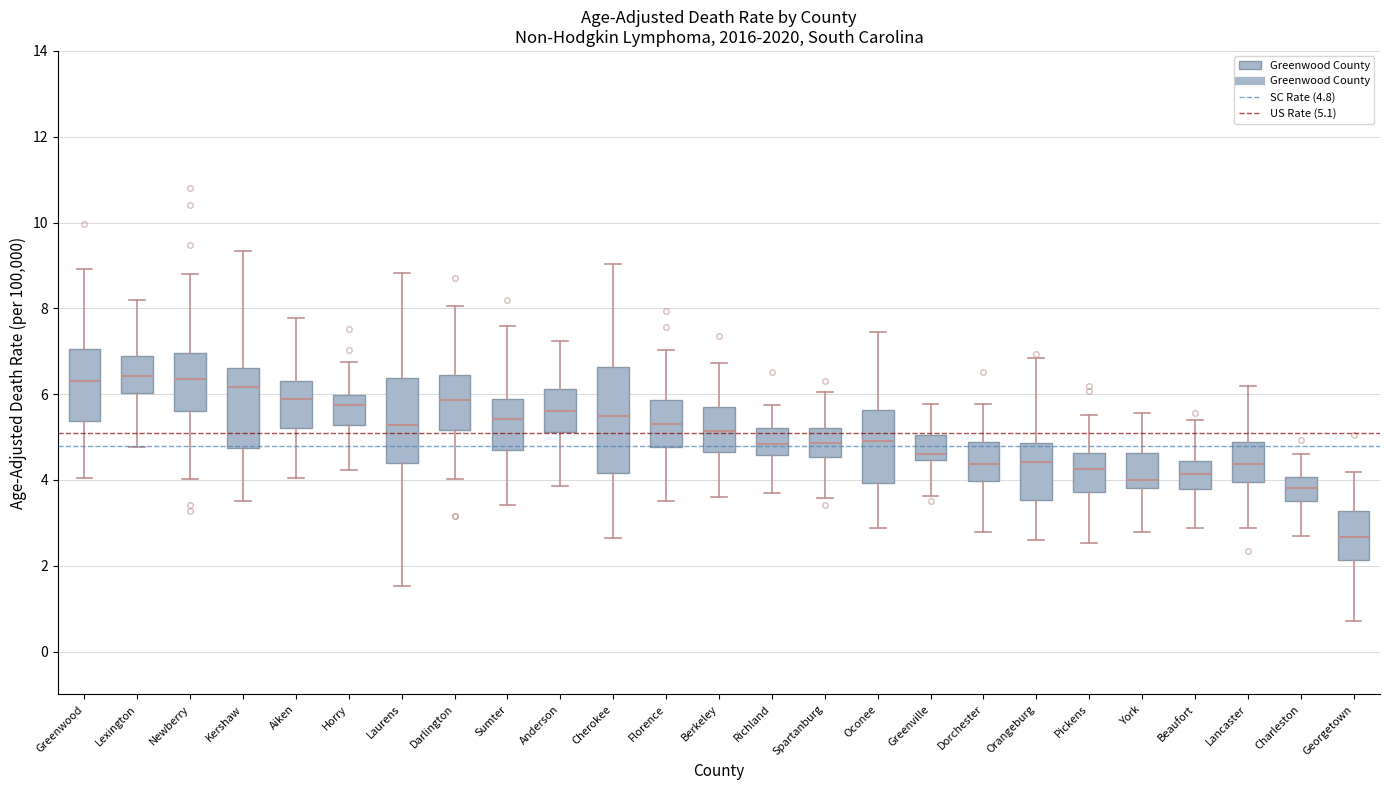

Which box's median line is the lowest?

Georgetown